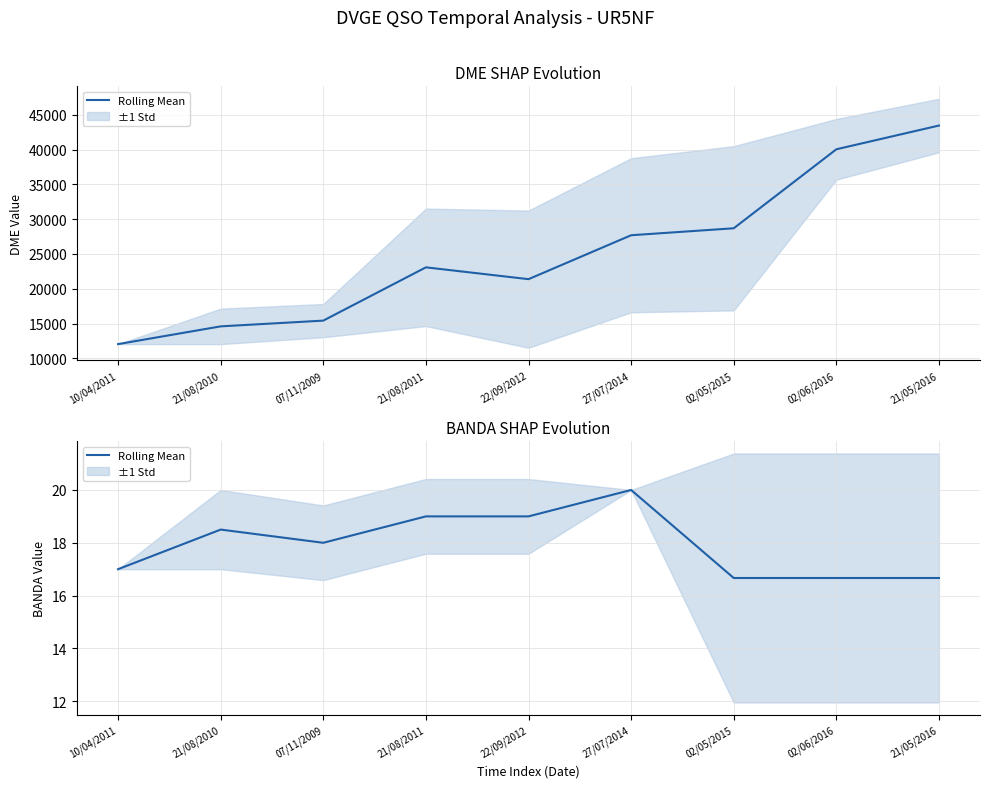

Reading right to left, what are all the values shown in this chart?

21/05/2016=16.7	02/06/2016=16.7	02/05/2015=16.7	27/07/2014=20.0	22/09/2012=19.0	21/08/2011=19.0	07/11/2009=18.0	21/08/2010=18.5	10/04/2011=17.0